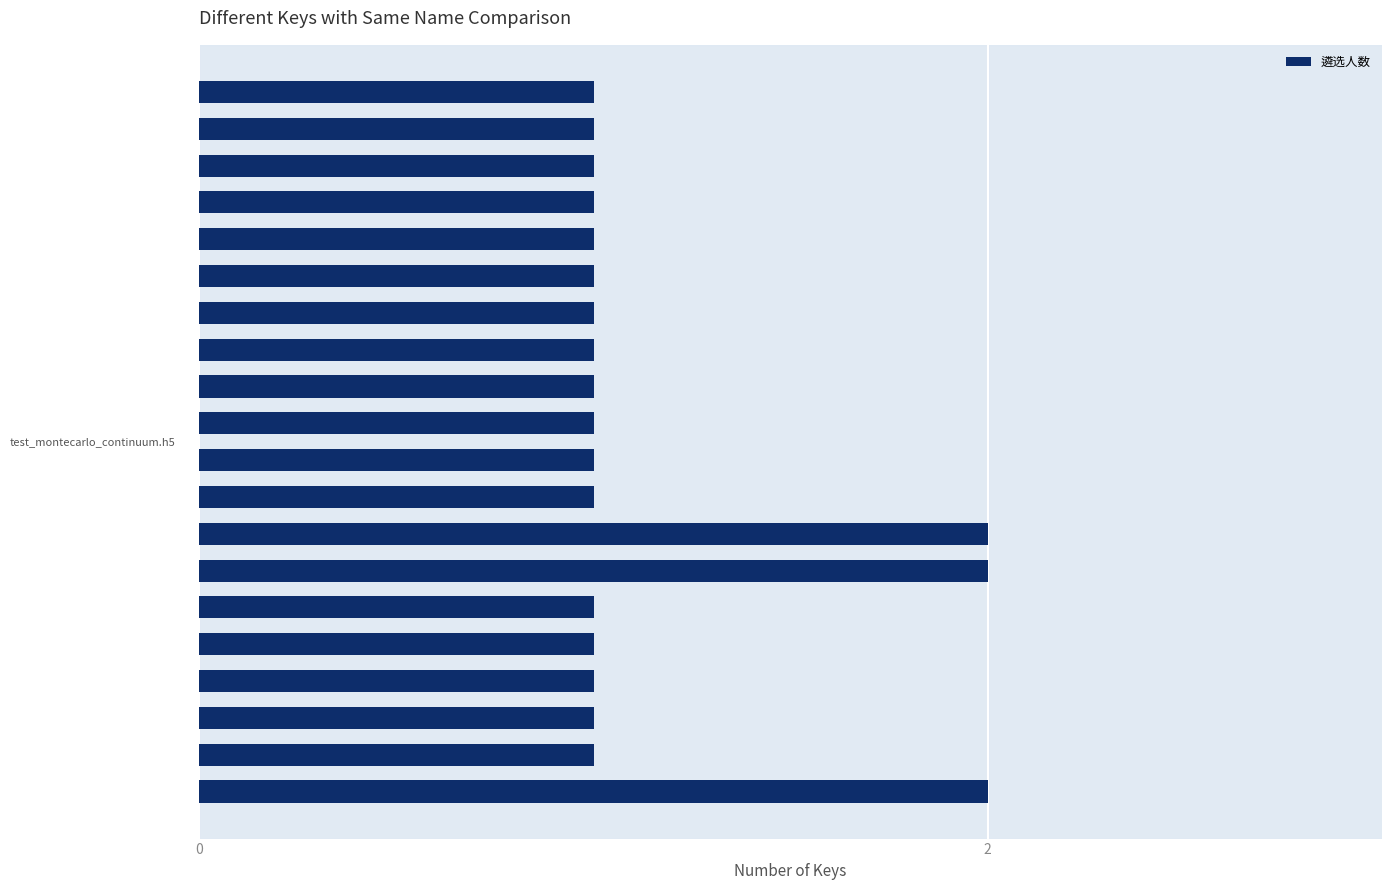

What is the sum of all values?

23